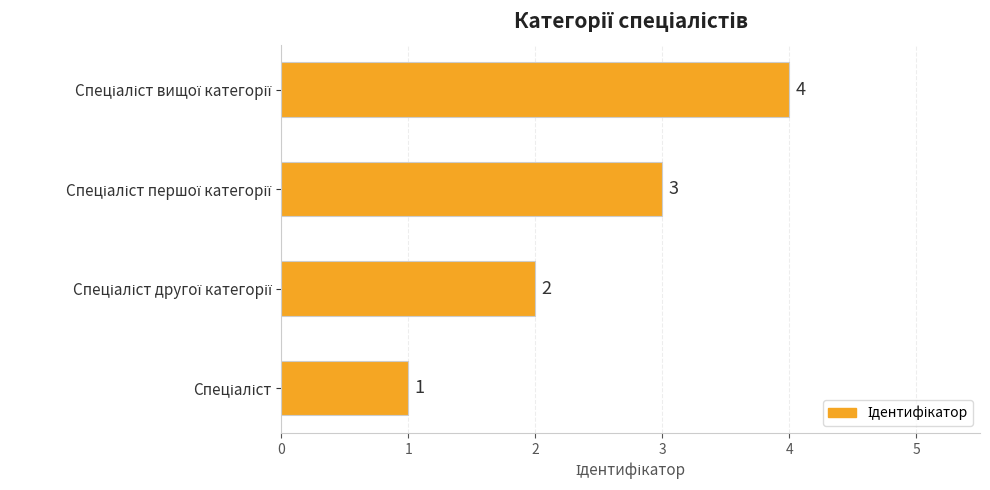

Count the number of data series in this chart.

1